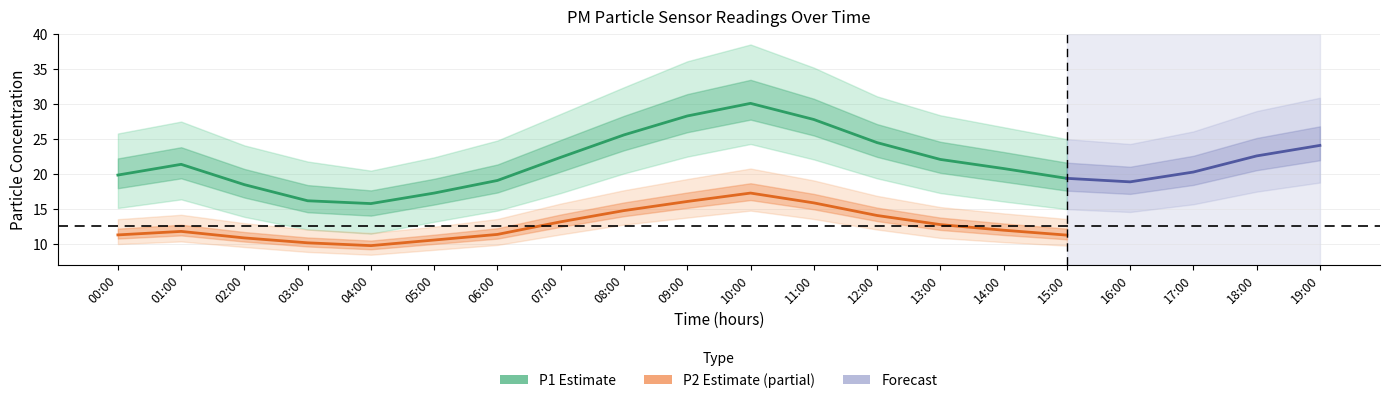

What is the value of the P2_lower point at the 1st from the left?

10.0